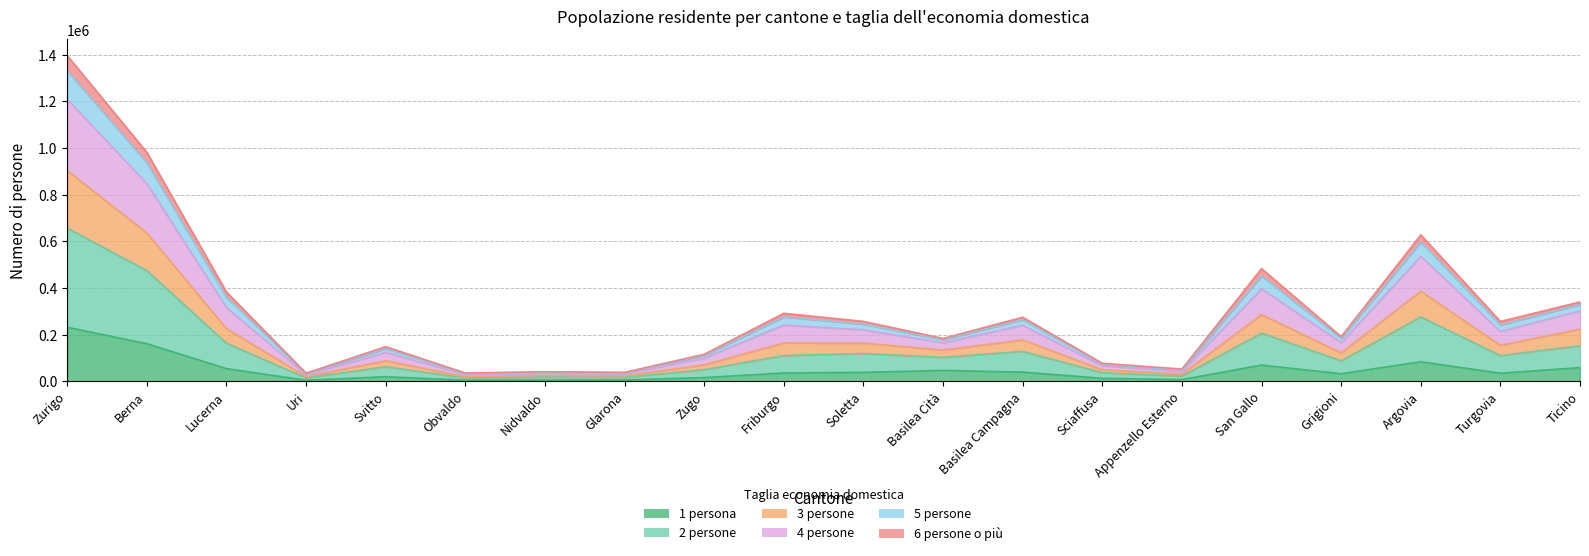

What is the label of the 2nd point from the left?

Berna